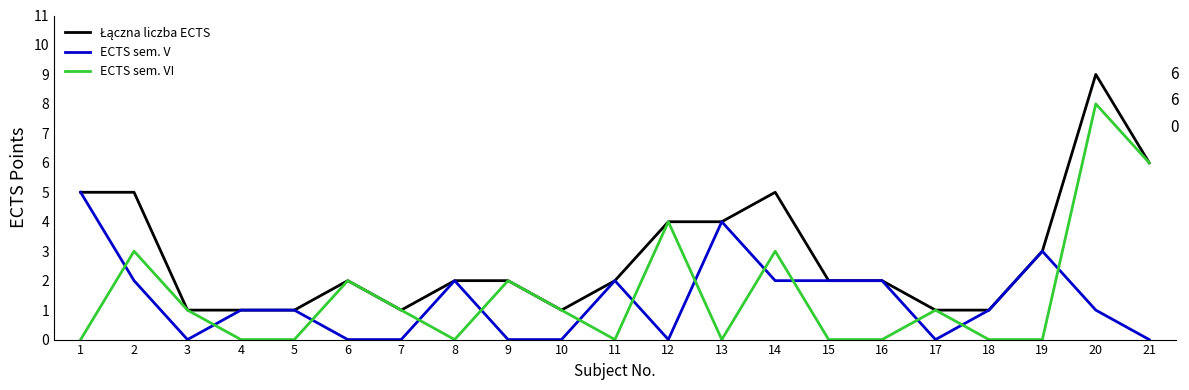

Which series ends up on top after the final intersection of ECTS sem. V and ECTS sem. VI?

ECTS sem. VI